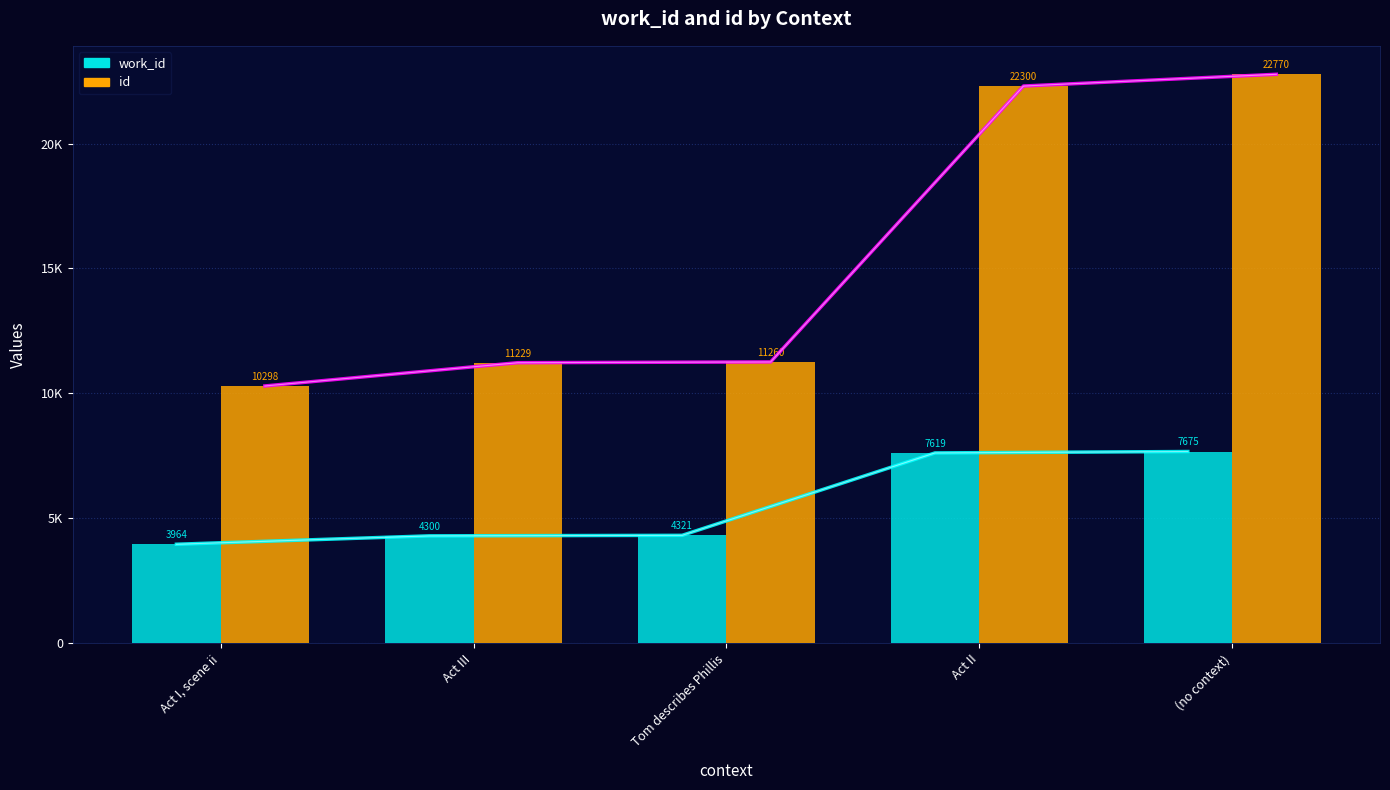

List the series in order of their peak value, highest first.

id, work_id